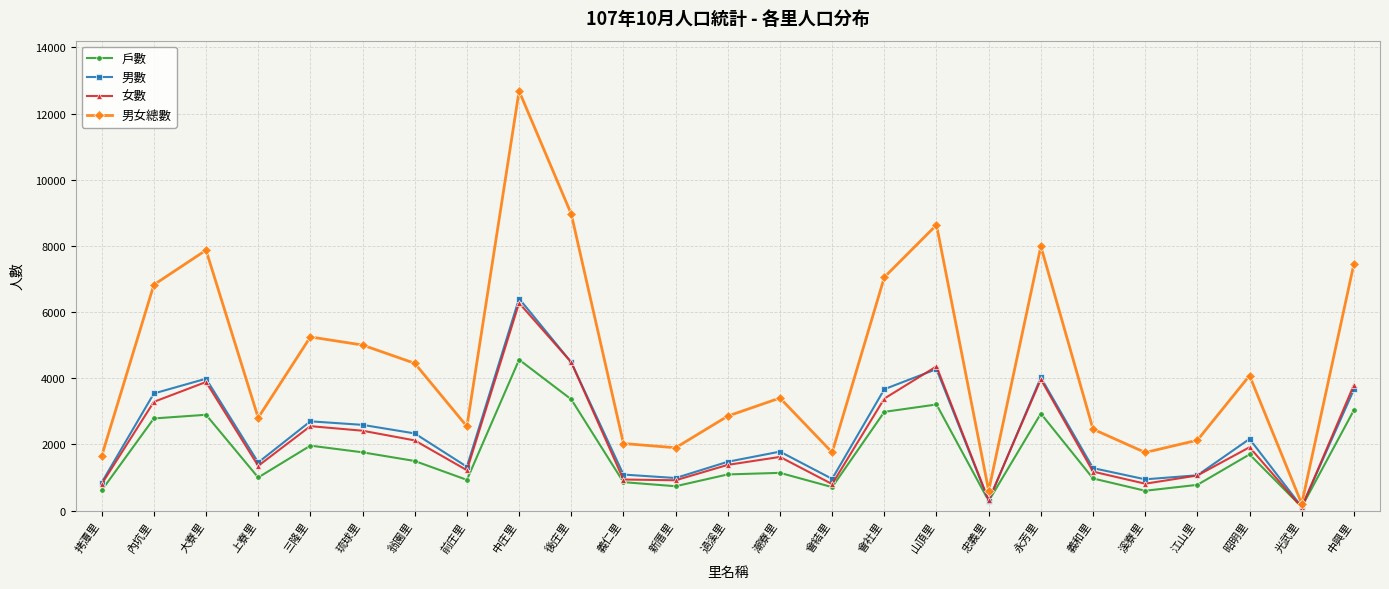

In 男數, how many points are lower than both neighbors (excluding endpoints)?

7